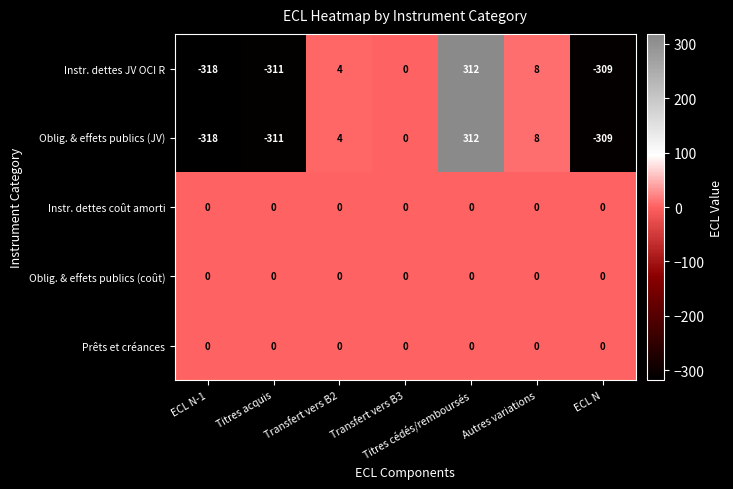

List the labels in order of Oblig. & effets publics (JV) value, smallest first.

ECL N-1, Titres acquis, ECL N, Transfert vers B3, Transfert vers B2, Autres variations, Titres cédés/remboursés